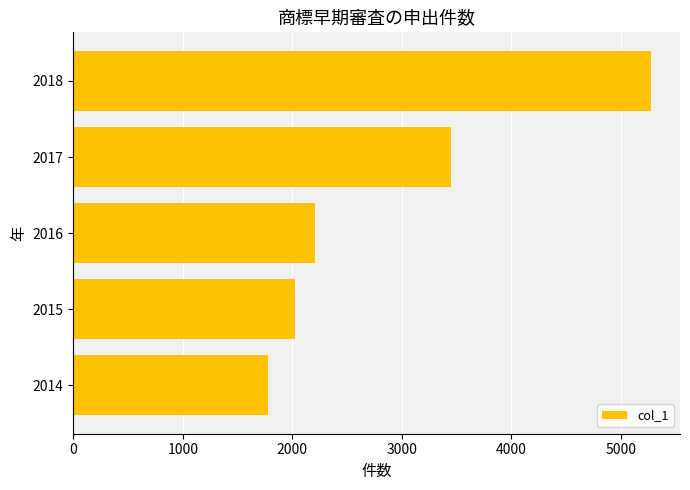

How many bars are there in total?

5